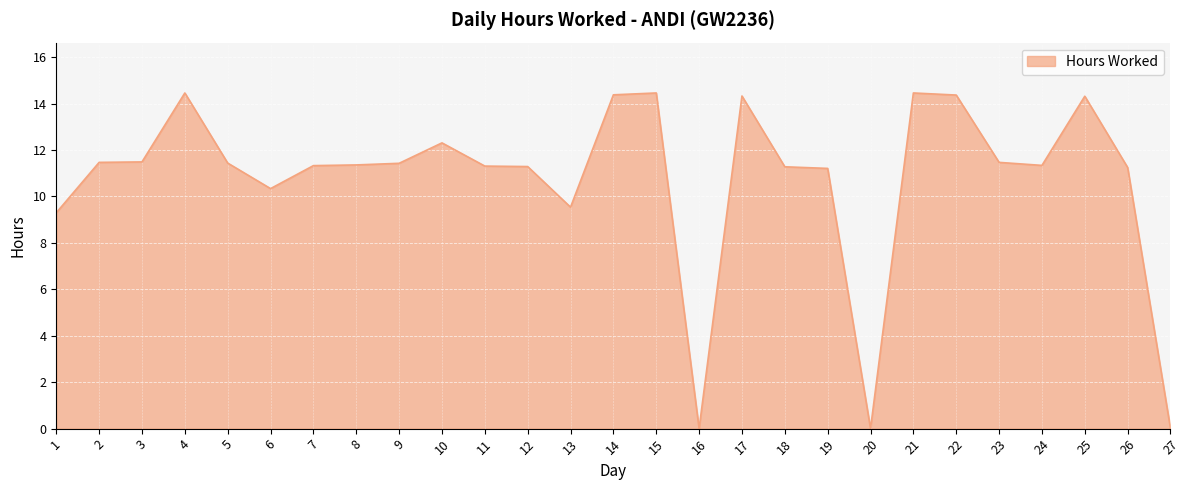

What is the approximate value at 9?

11.4